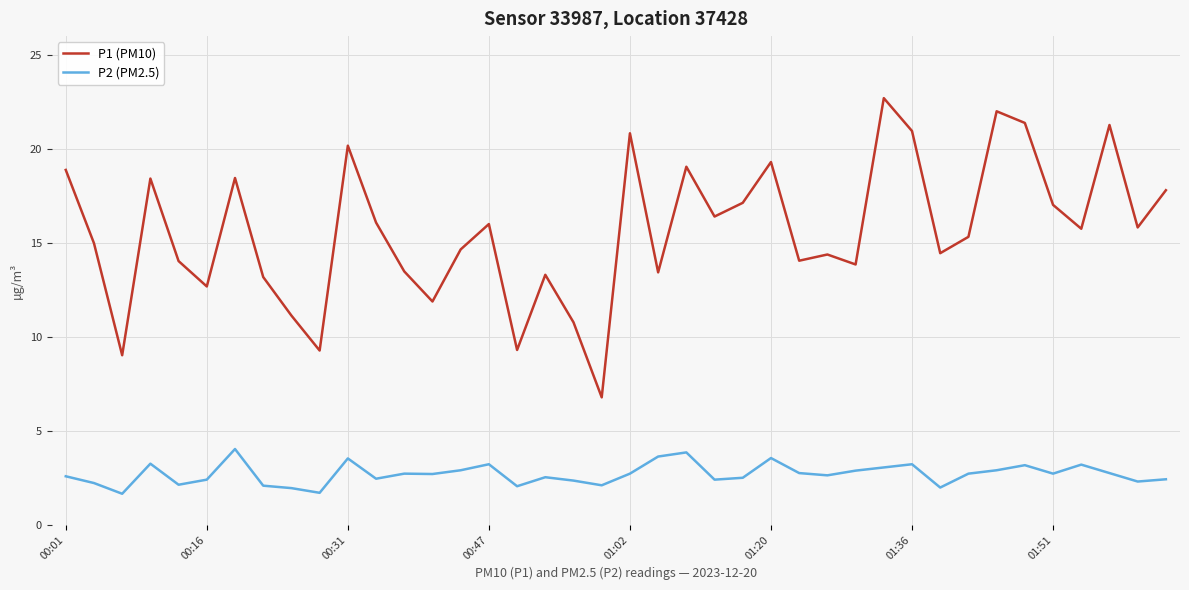

What is the sum of all P1 (PM10) values?

625.3